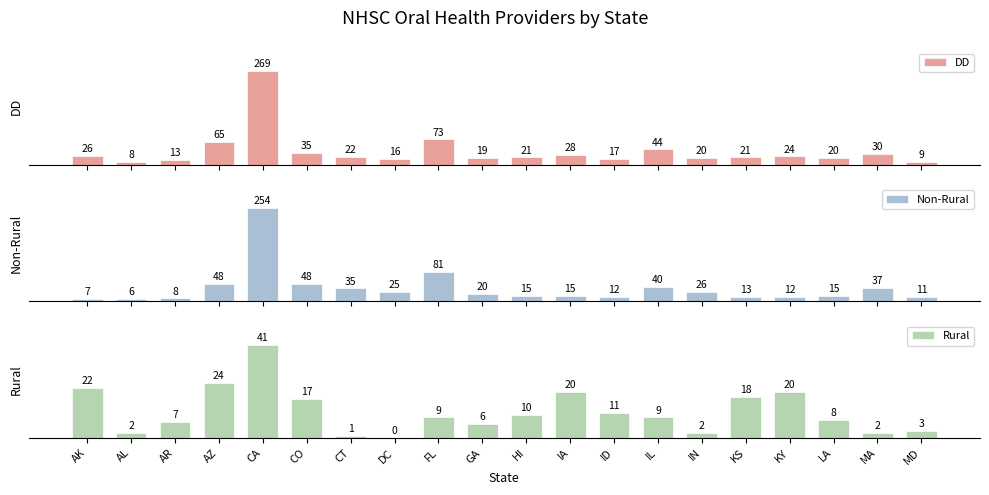

What is the value of the Rural bar at the 5th from the left?

41